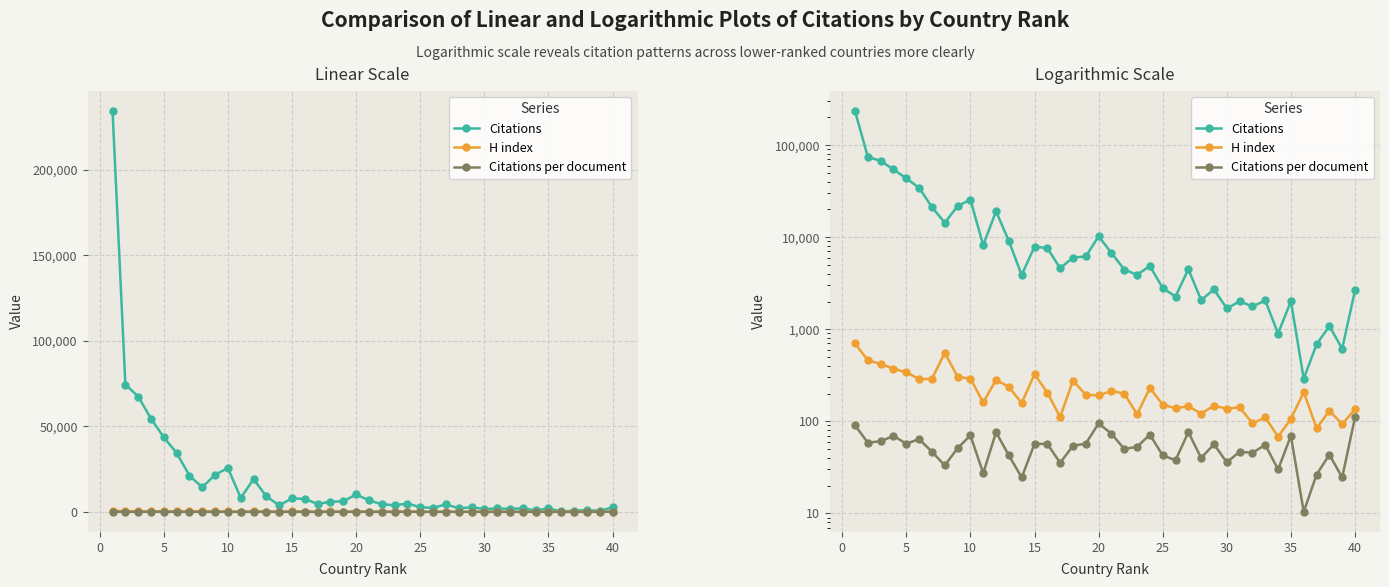

At how many categories does at least one series exceed 192890?

1